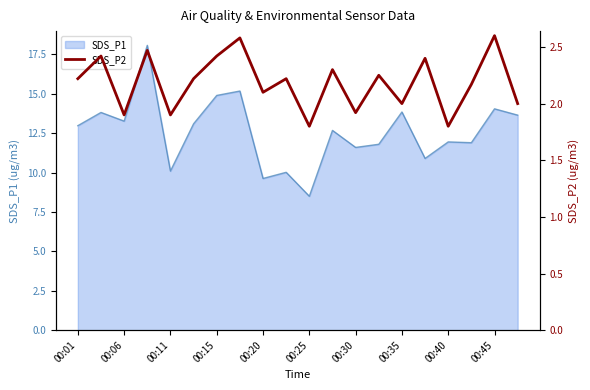

What is the minimum value for SDS_P1?

8.5